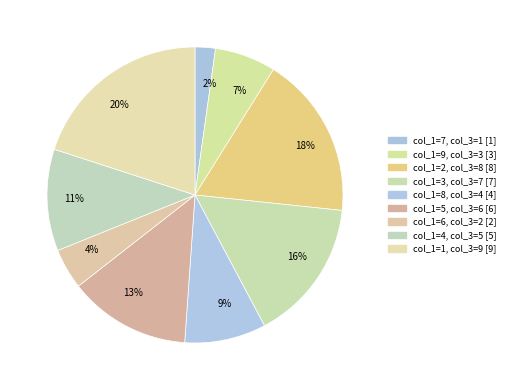

How many segments does this pie chart have?

9